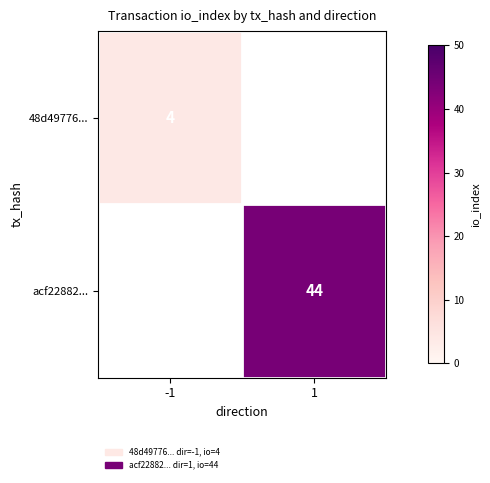

What is the smallest value displayed?

4.0